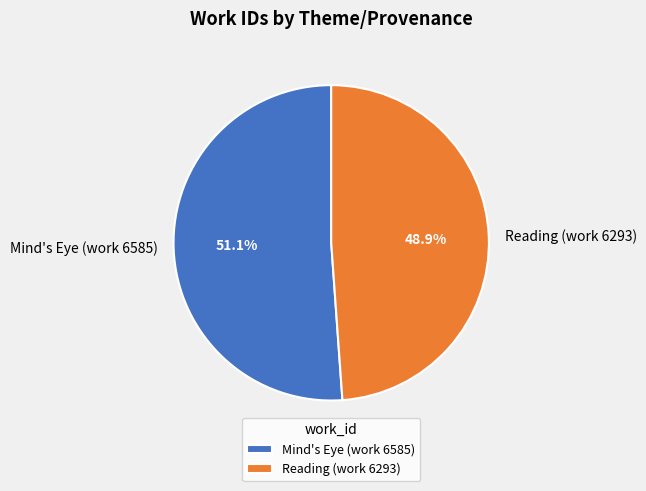

What percentage is the Reading (work 6293) slice, to the nearest percent?

49%